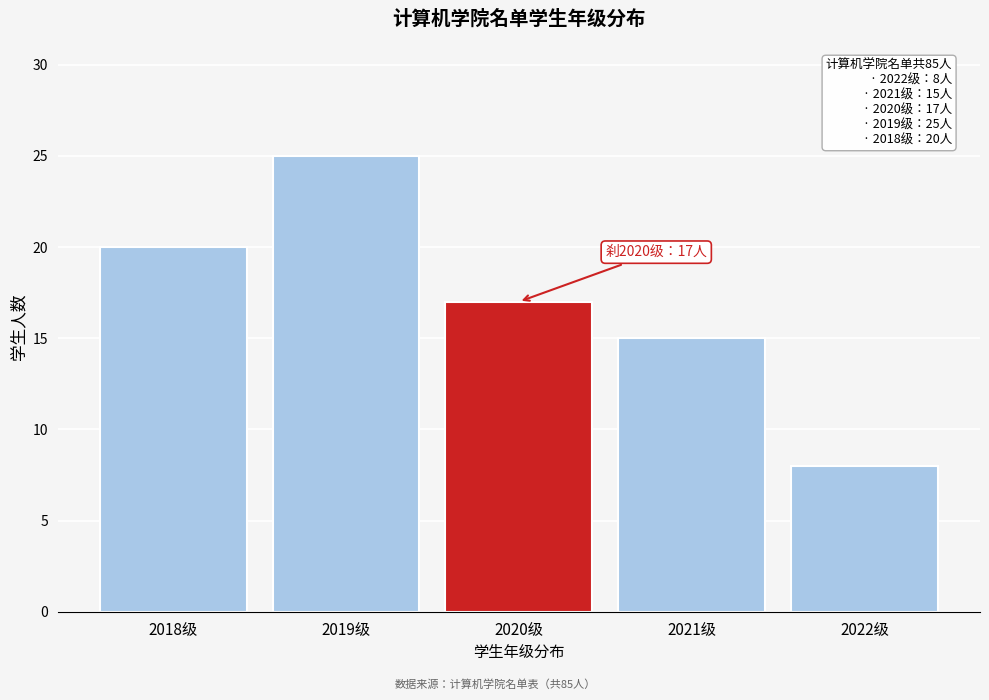

Reading right to left, what are all the values shown in this chart?

8	15	17	25	20